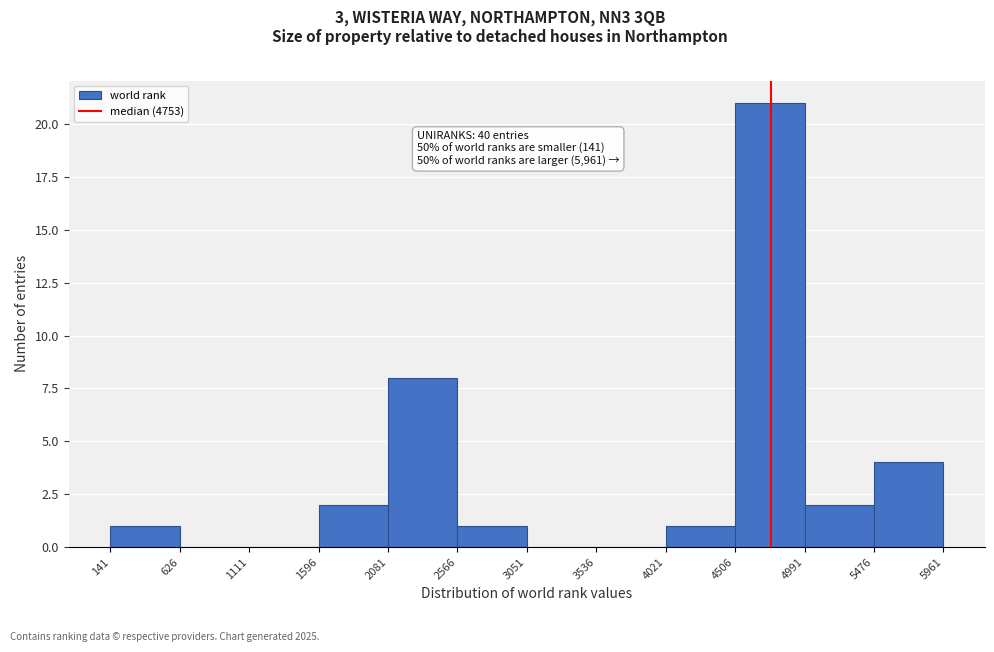

Over which range of the x-axis is the bar tallest?

4506 to 4991